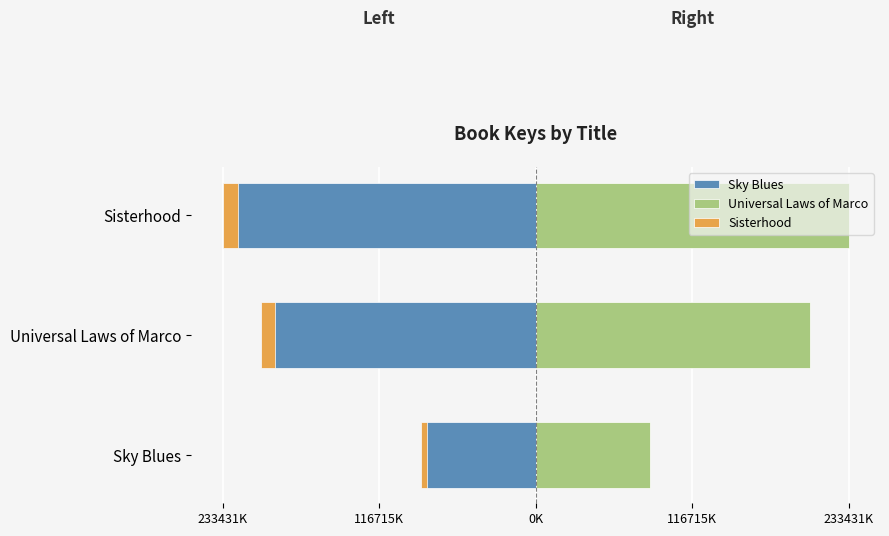

How many data points does each series have?

3